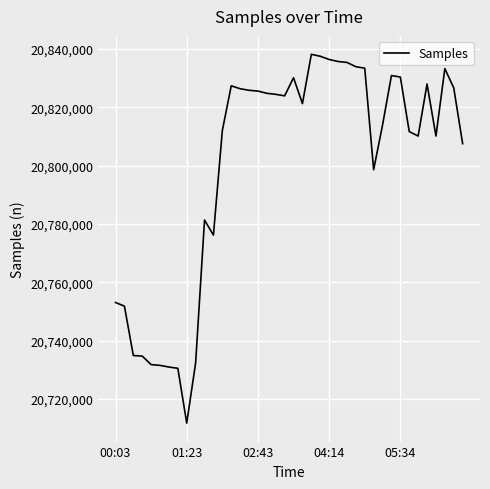

What is the maximum value shown in the chart?

20838118